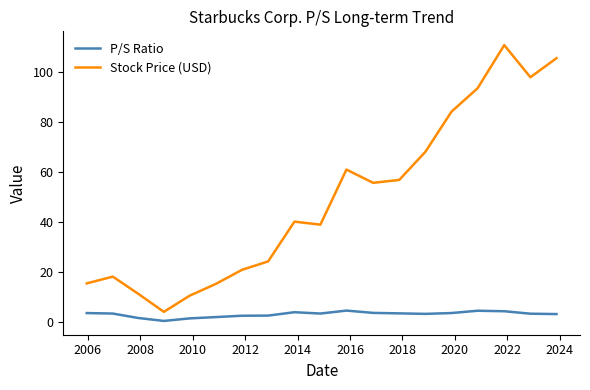

How many lines are shown in the chart?

2